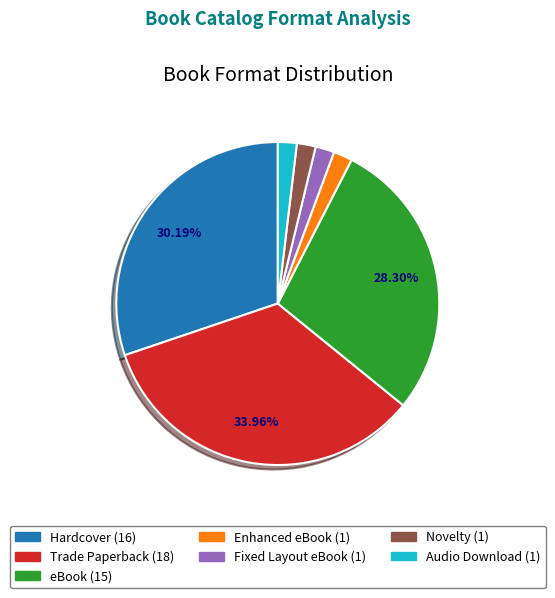

What is the largest slice in the pie chart?

Trade Paperback